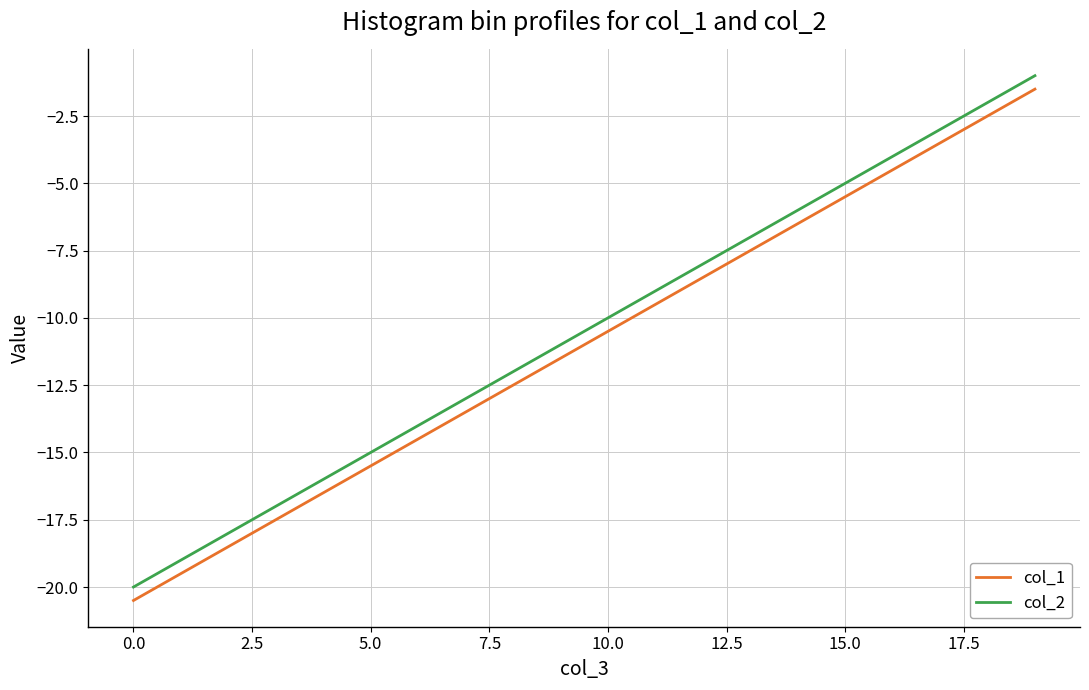

What are all the series names shown in the legend?

col_1, col_2